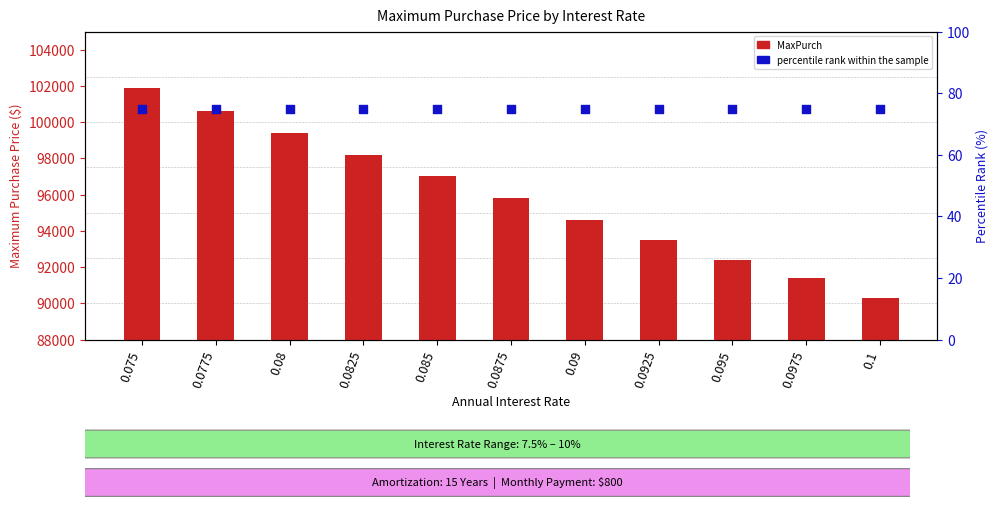

At how many categories does at least one series exceed 70731?

11